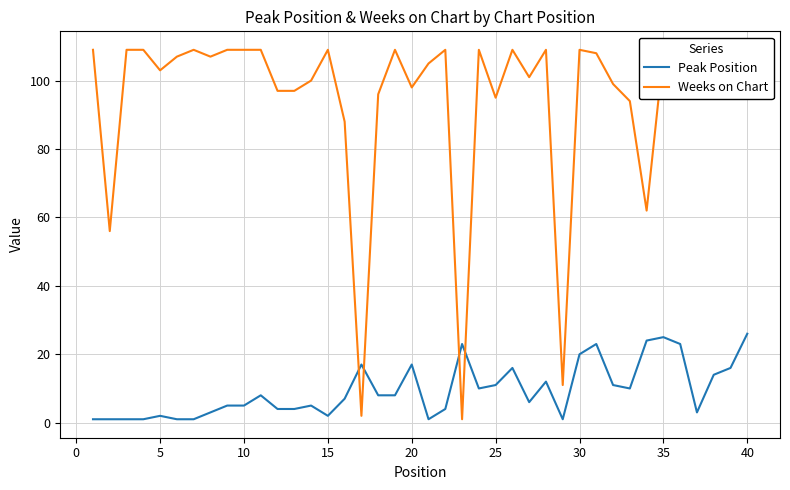

What is the difference between the maximum and minimum values in the Weeks on Chart series?

108